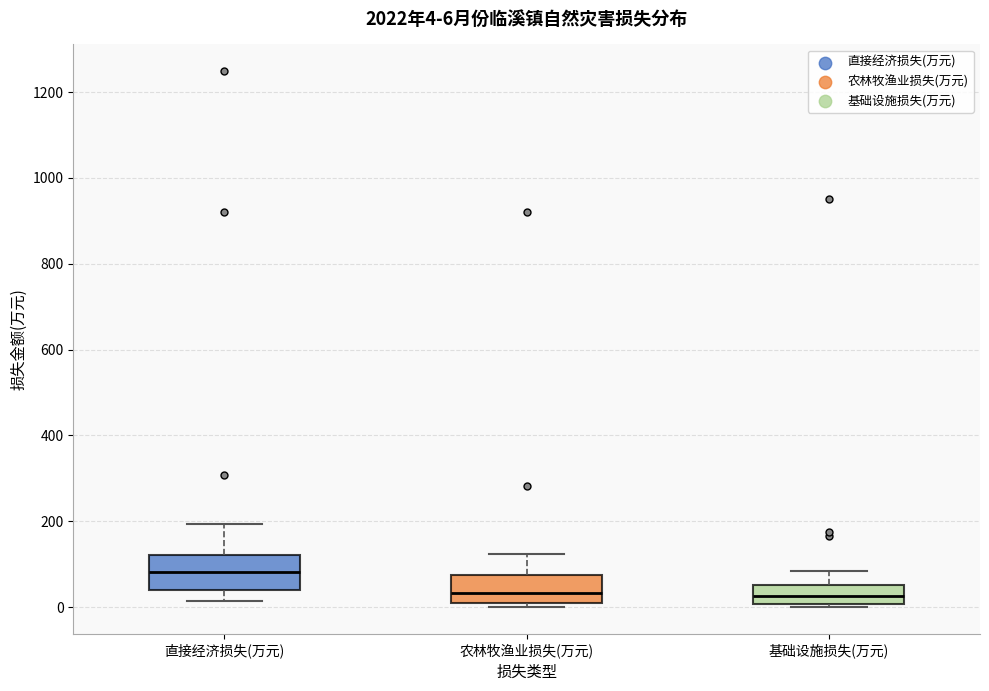

Which box's median line is the highest?

直接经济损失(万元)